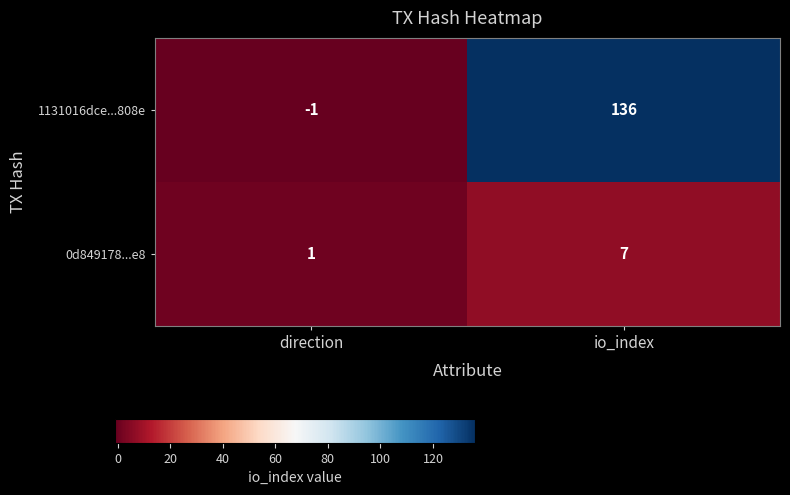

At which category is the sum across all series the highest?

io_index